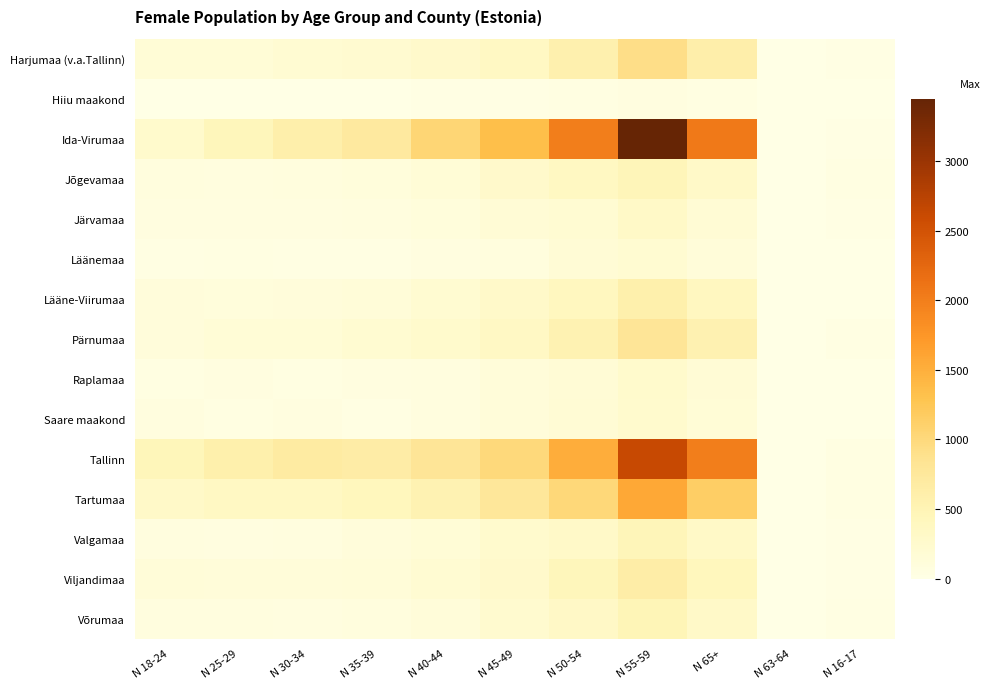

Which series has the largest total across all categories?

Ida-Virumaa